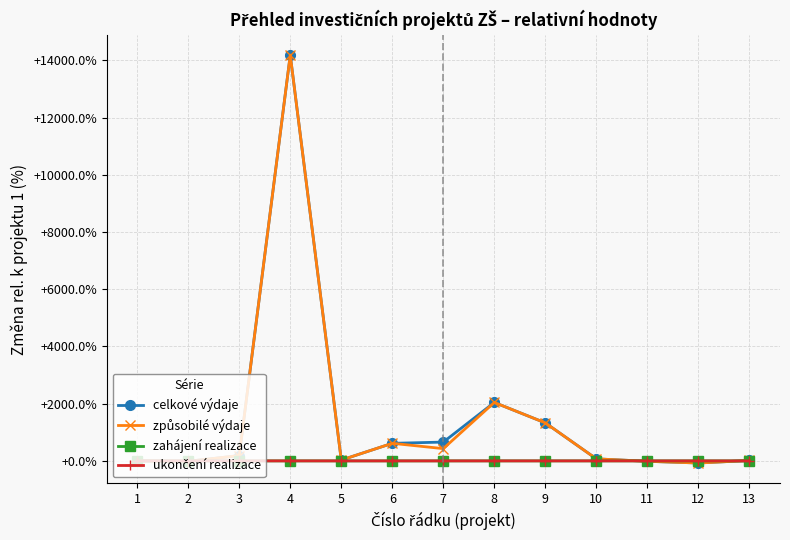

Is this an area chart (filled region under the line)?

No